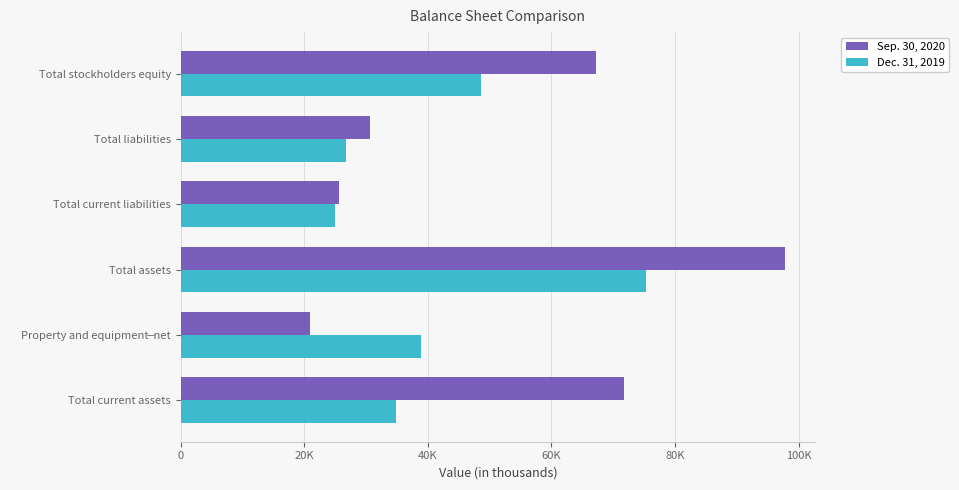

What is the average value of the Dec. 31, 2019 series?

41579